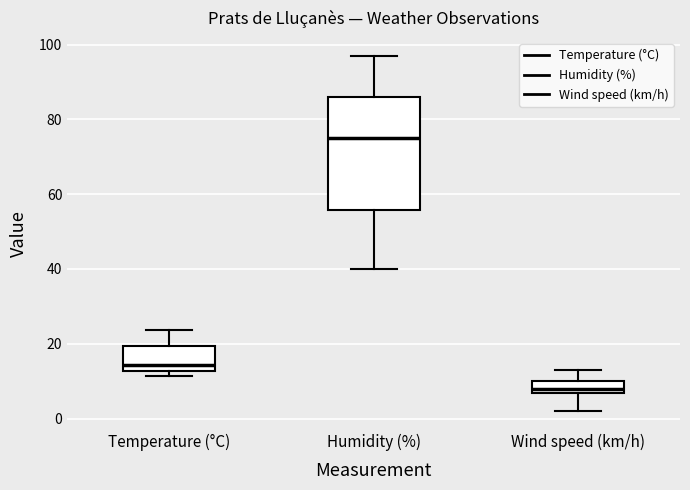

Which box has the highest median line?

Humidity (%)